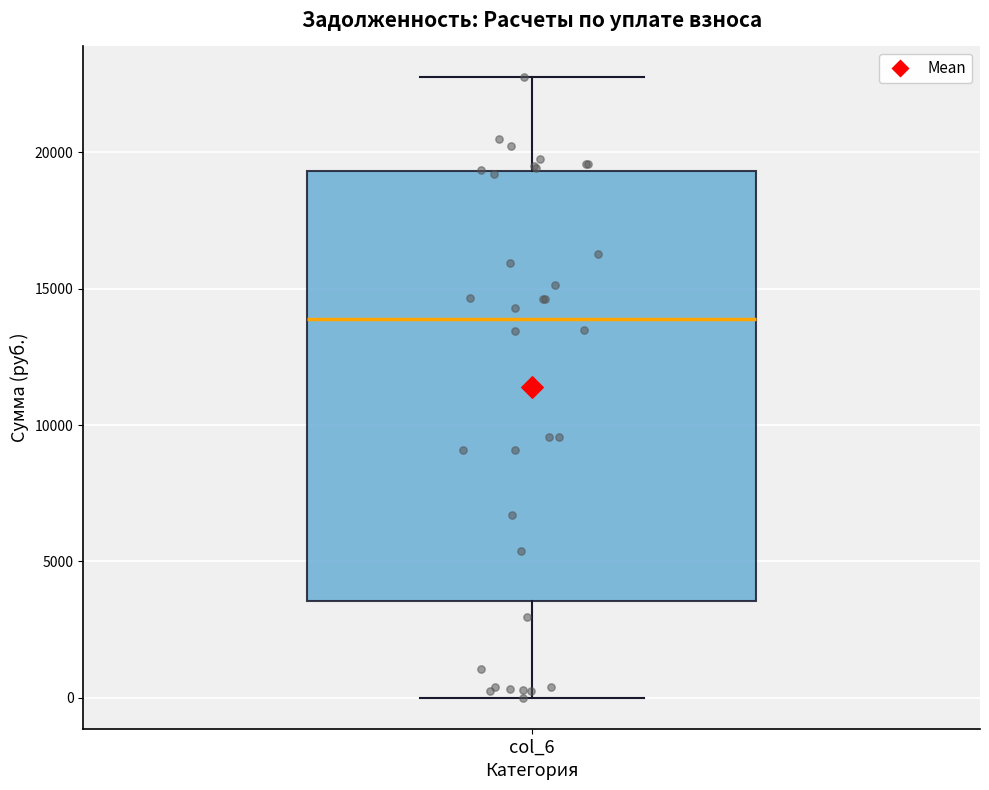

Read this box plot against the y-axis: the position of the median line, the range covered by the box, and the ends of both whiskers. The values are not printed on the chart, so give them approximately, as read against the axis.

median 14000, box 3500 to 19500, whiskers 0 to 22500